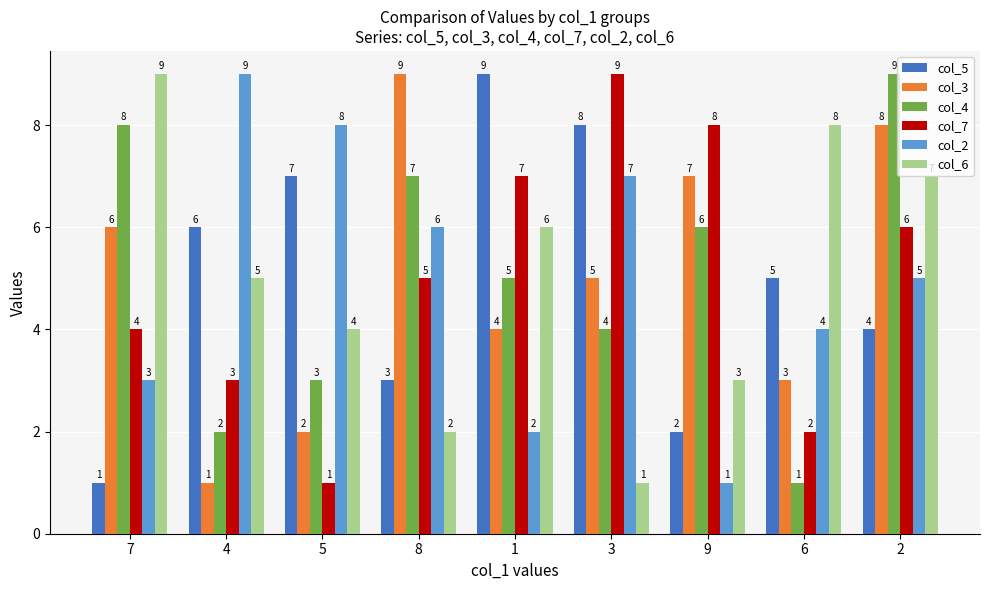

The col_6 series shows 7 at 2. True or false?

True